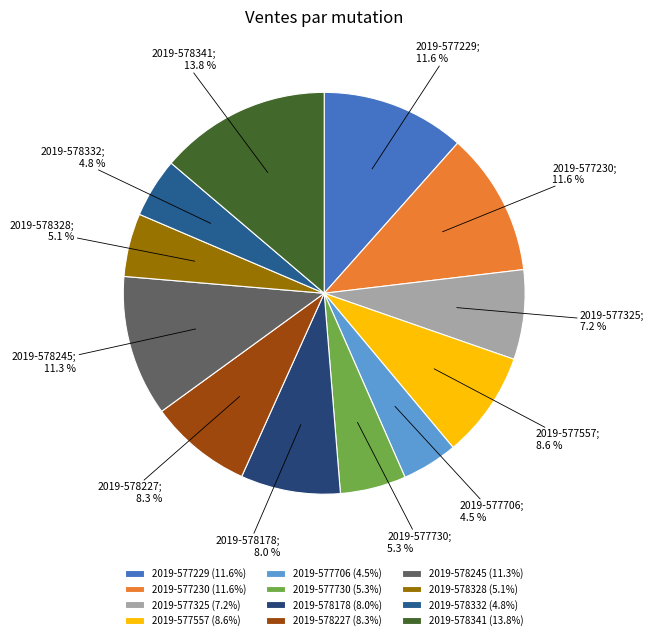

The 2019-577706 slice represents 4% of the pie. True or false?

True